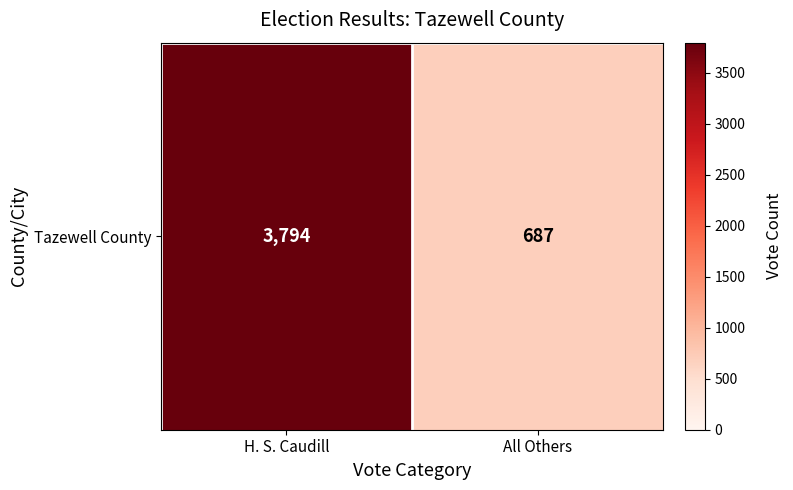

True or false: the data shows 408 at All Others.

False